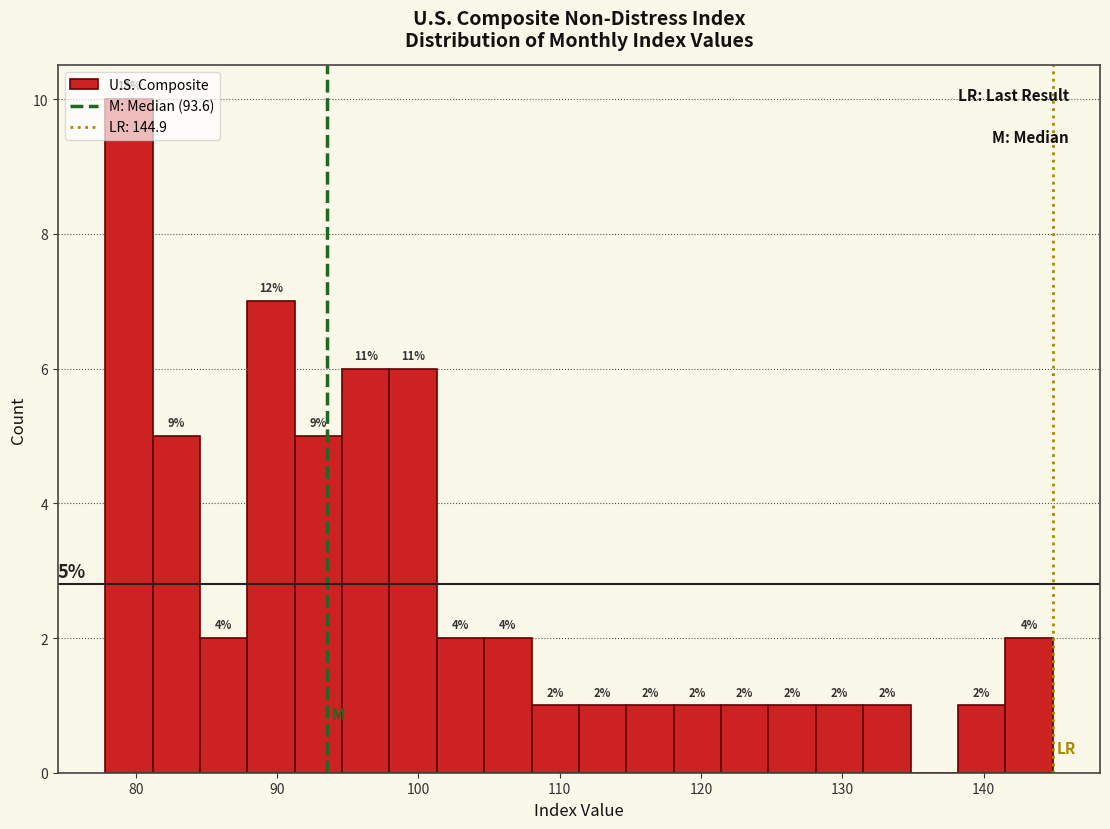

Around what value on the x-axis is the tallest bar? Give the approximate position of its centre, as read against the axis.

80